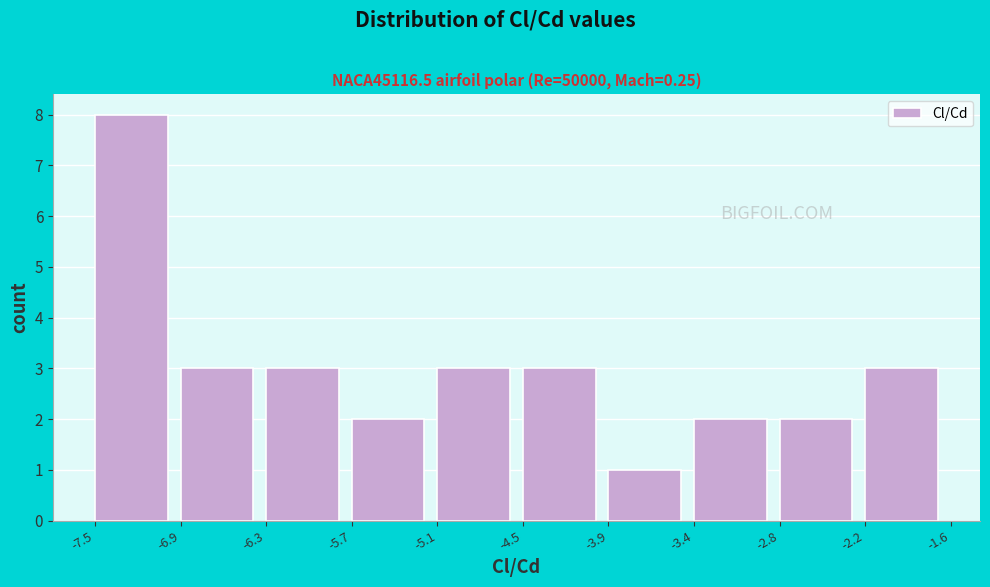

How tall is the bar that spans -2.8 to -2.2 on the x-axis? The values are not printed on the chart, so give them approximately, as read against the axis.

2